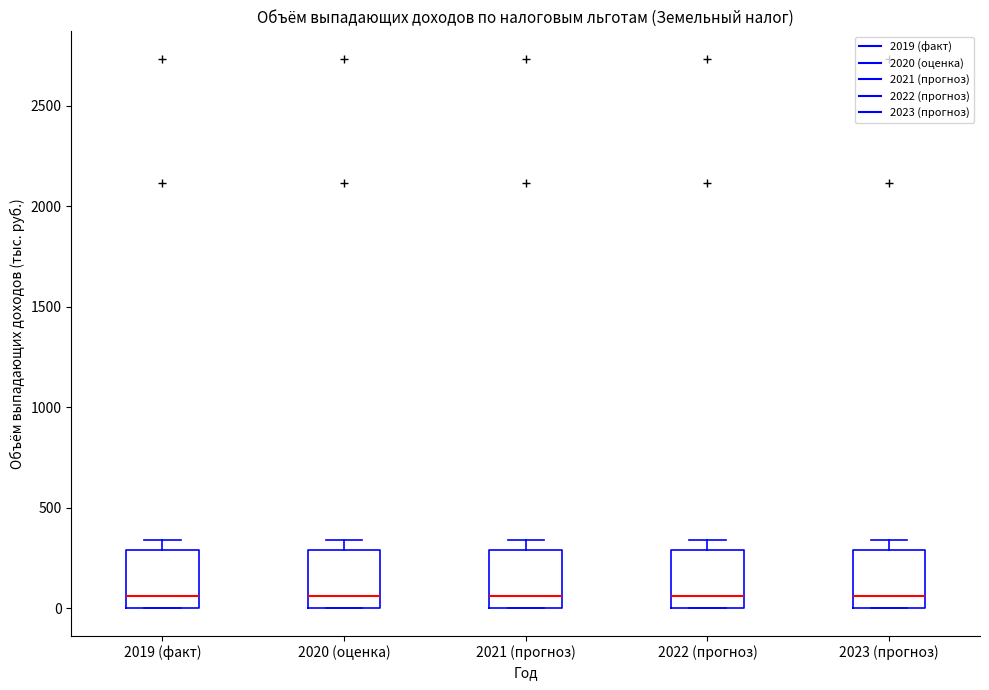

Where does the upper whisker of the box for 2022 (прогноз) end on the y-axis? The values are not printed on the chart, so give them approximately, as read against the axis.

350